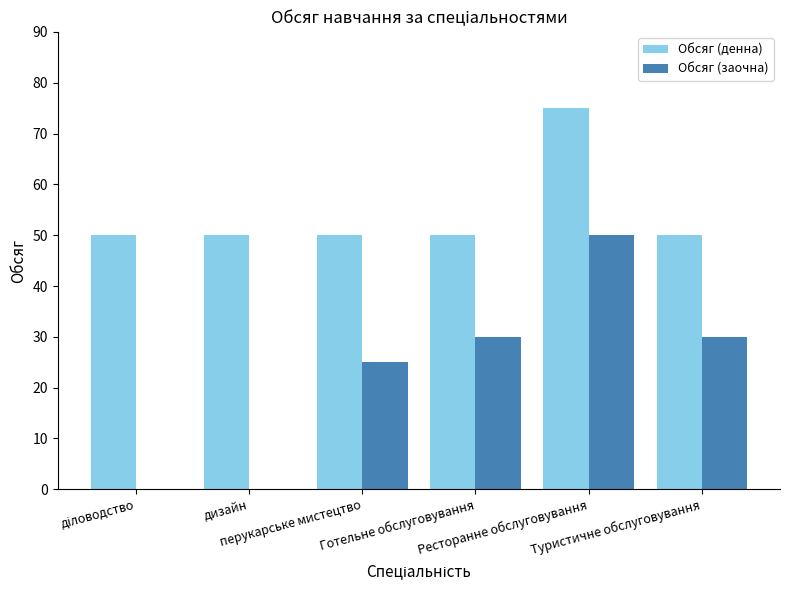

What is the sum of all Обсяг (денна) values?

325